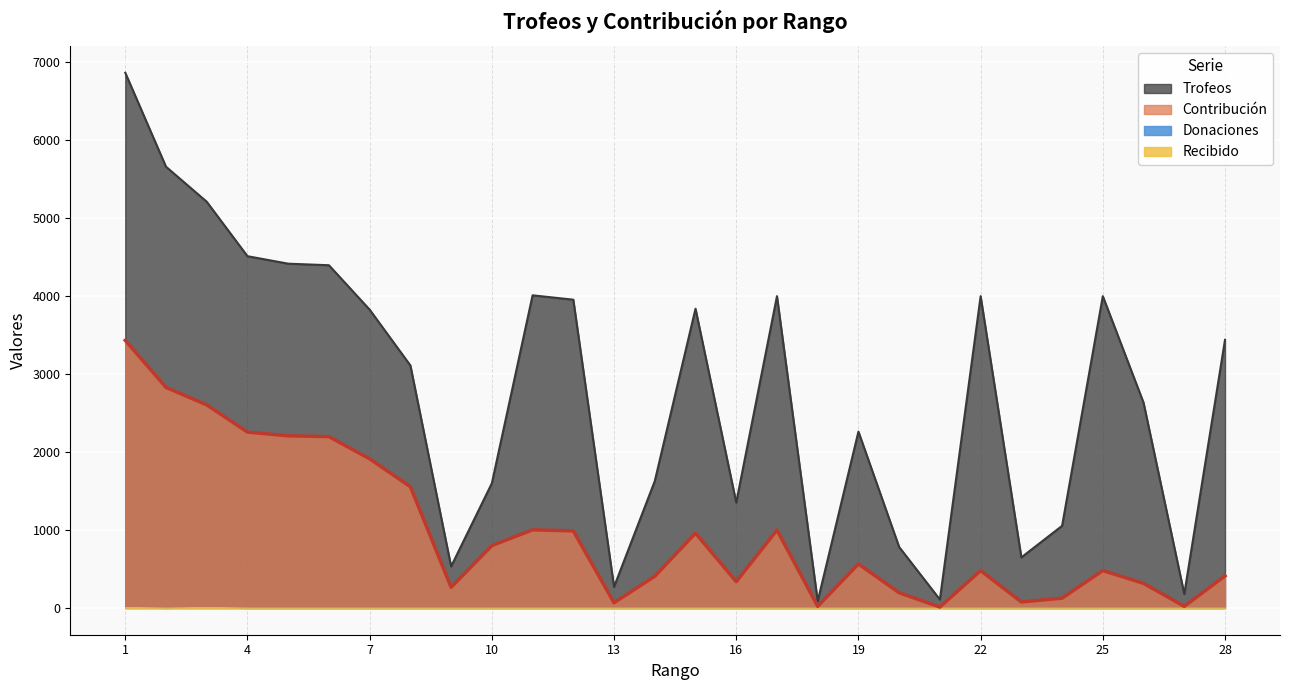

Where does the Trofeos series first go above 3441?

1